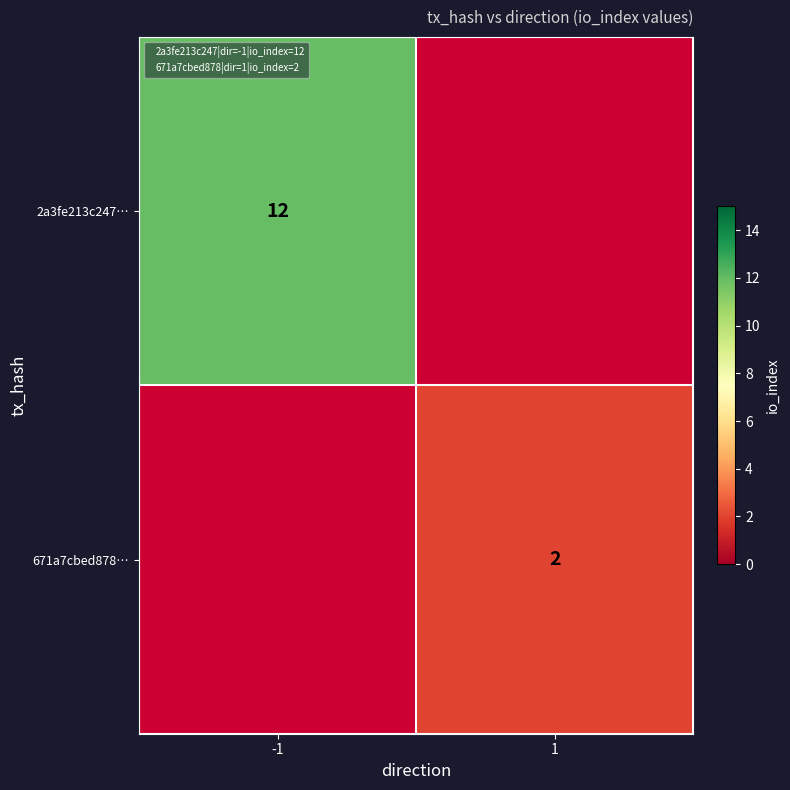

Is the value of 2a3fe213c247… at -1 greater than the value of 671a7cbed878… at 1?

Yes